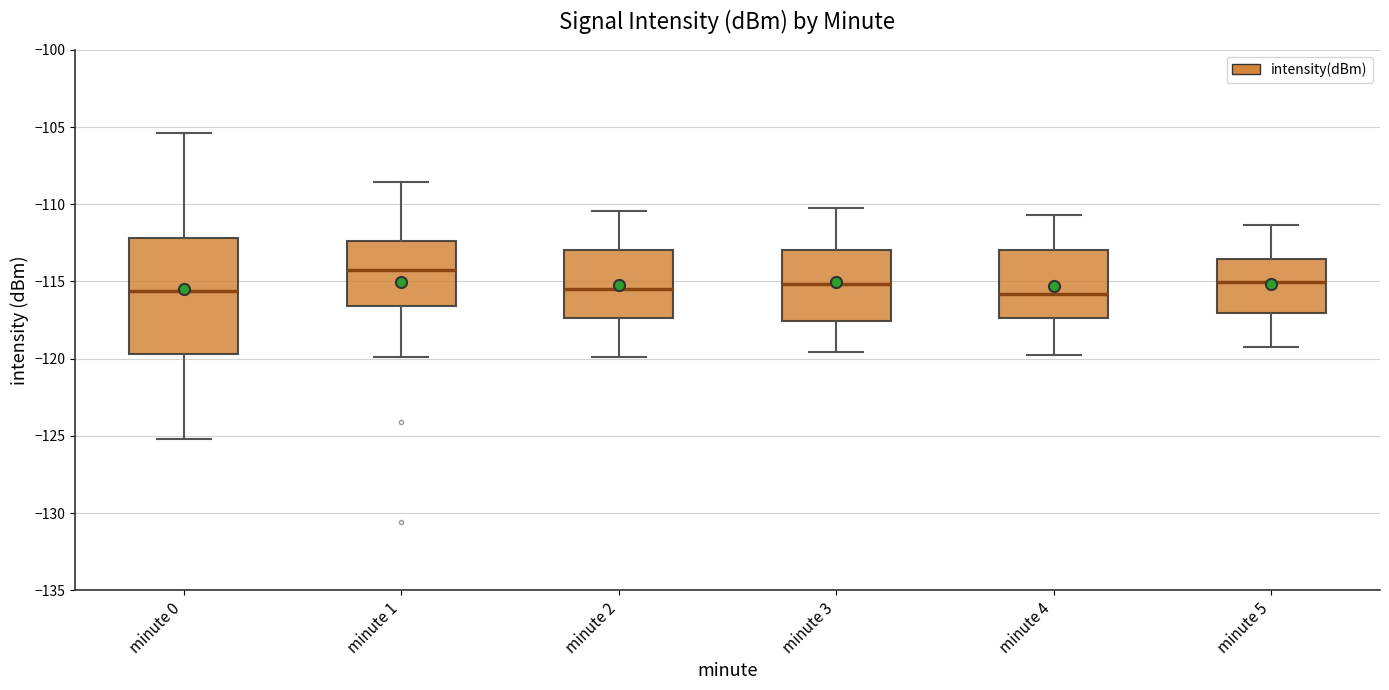

Where does the median line of the box for minute 4 sit on the y-axis? The values are not printed on the chart, so give them approximately, as read against the axis.

-116.0